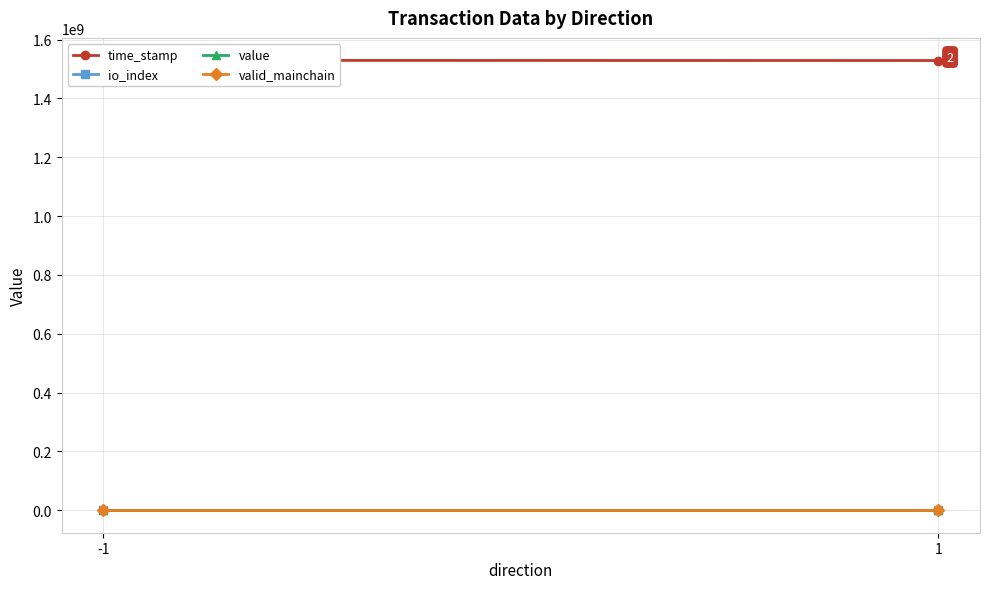

Between -1 and 1, which is larger?

-1